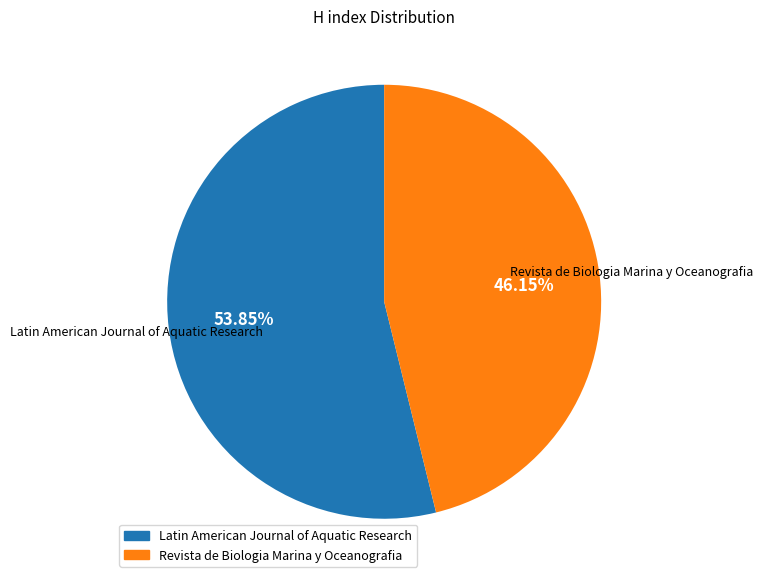

Count the number of slices in the pie.

2